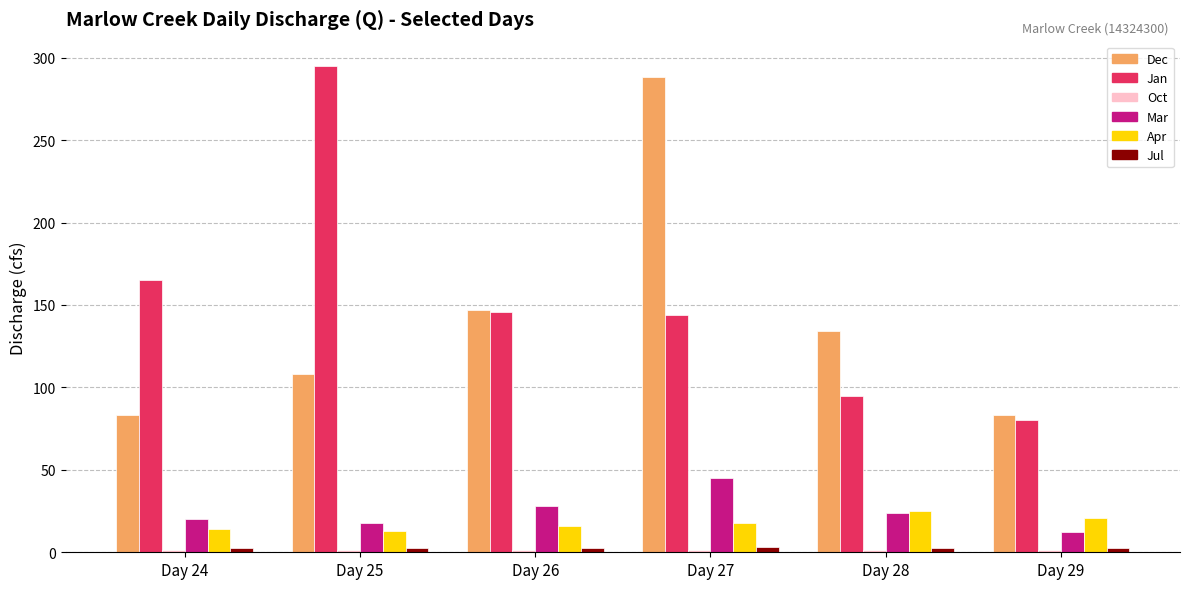

How many bars are there in total?

36